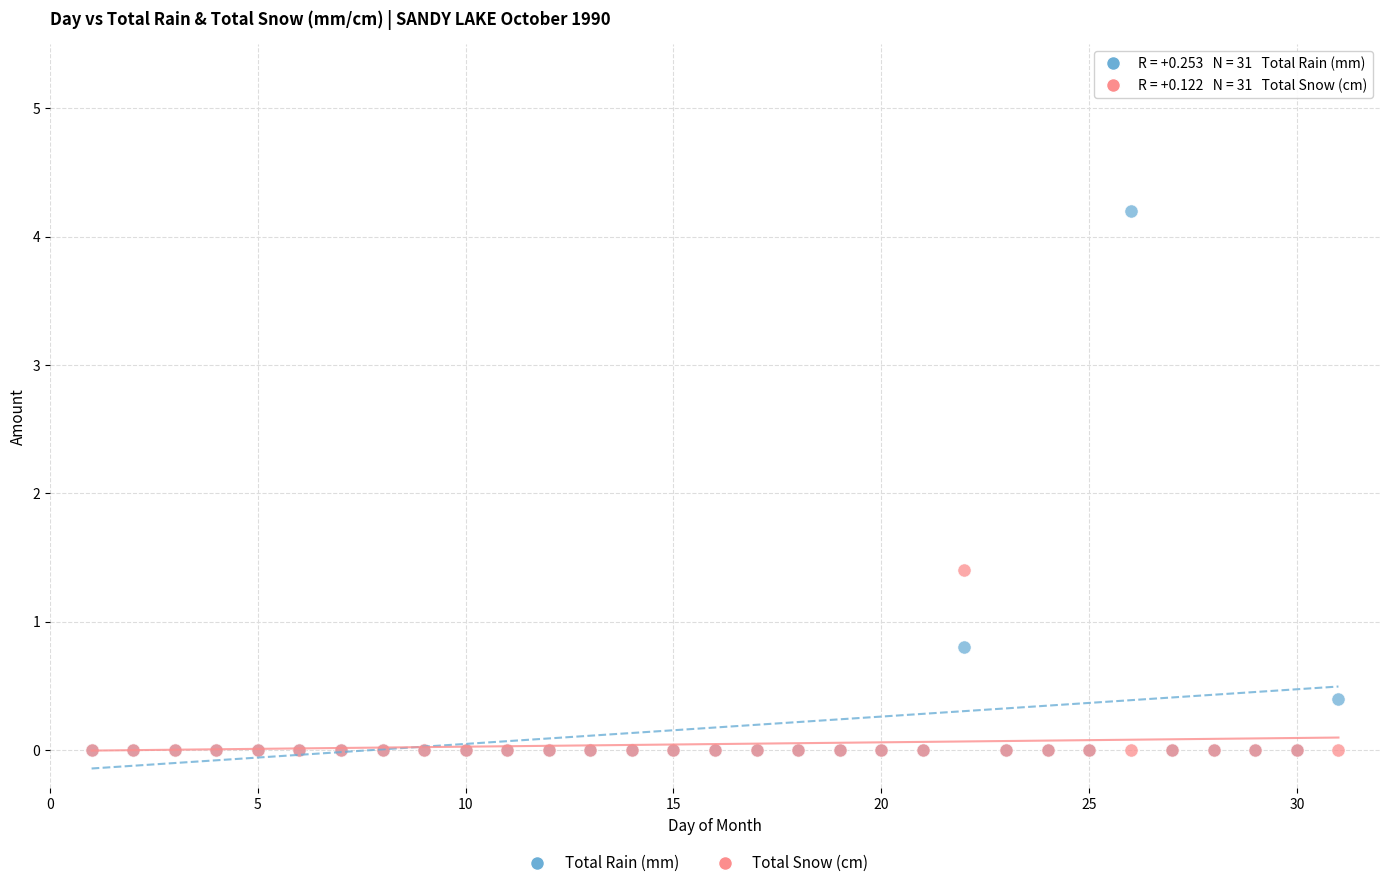

Across all series, what Y value is closest to 2?

1.4